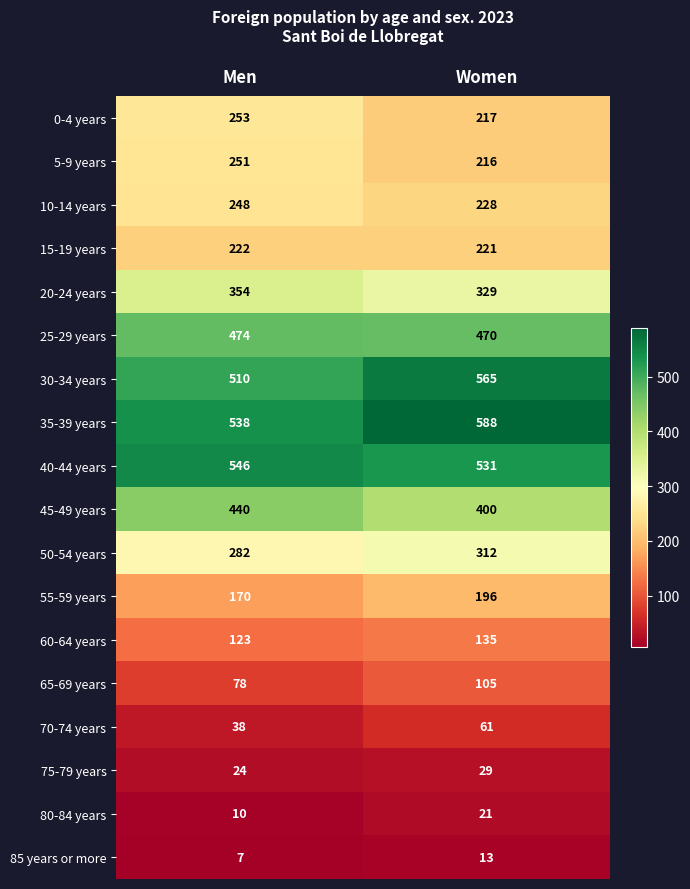

What is the spread (max minus min) of values at Men?

539